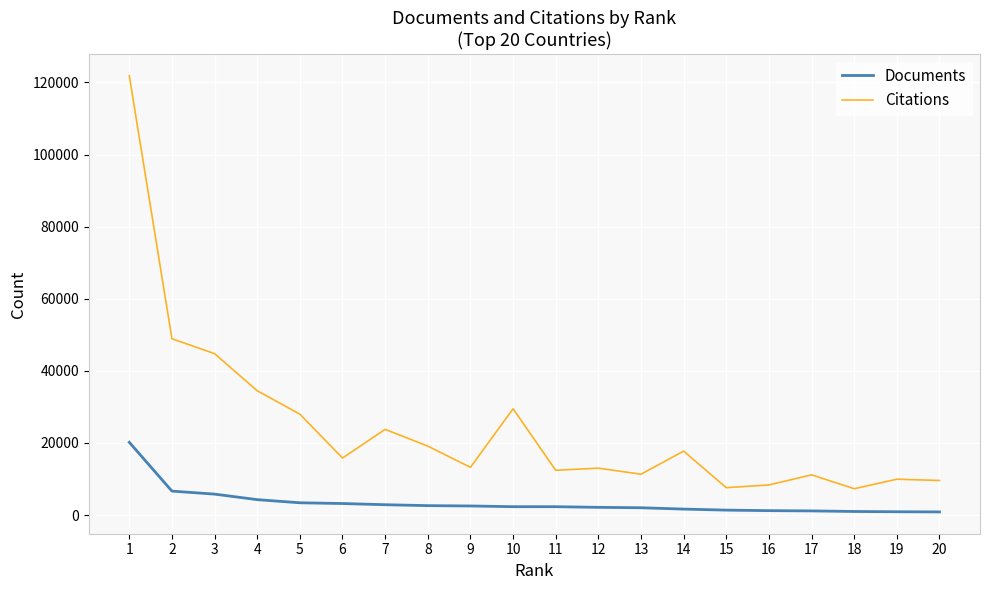

What is the minimum value shown in the chart?

883